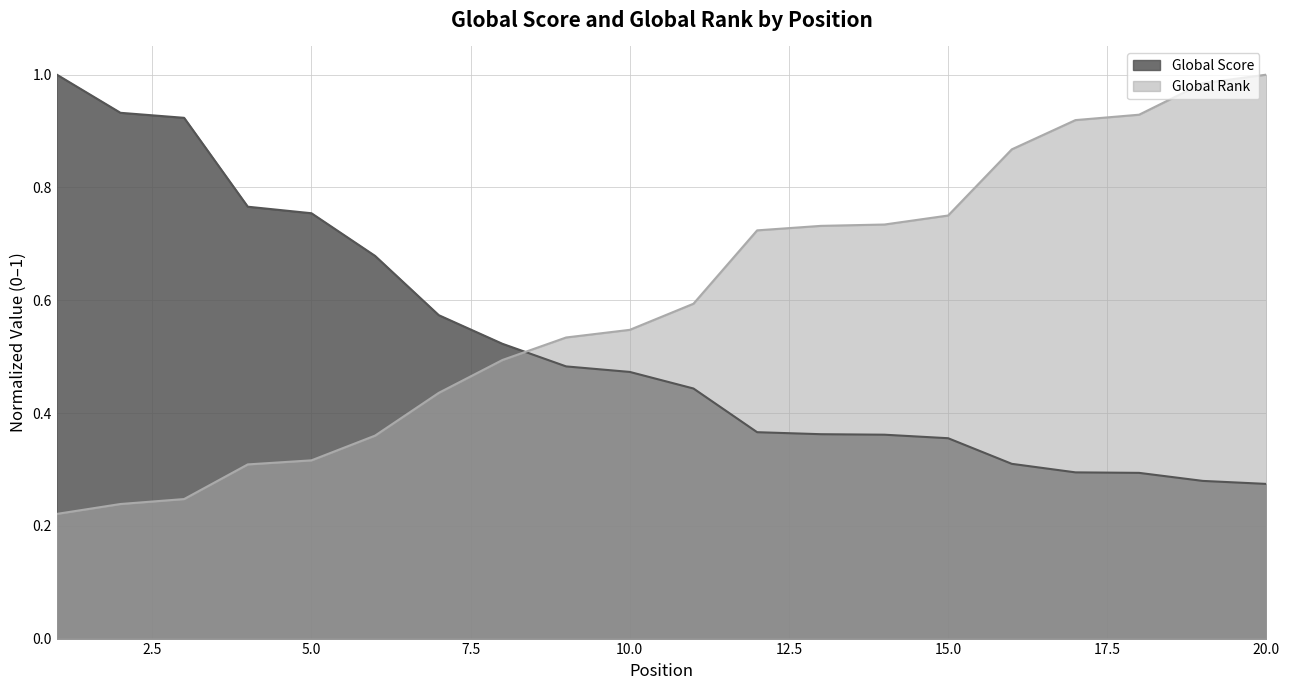

True or false: Global Rank has a value of 1.3 at 20.0.

False